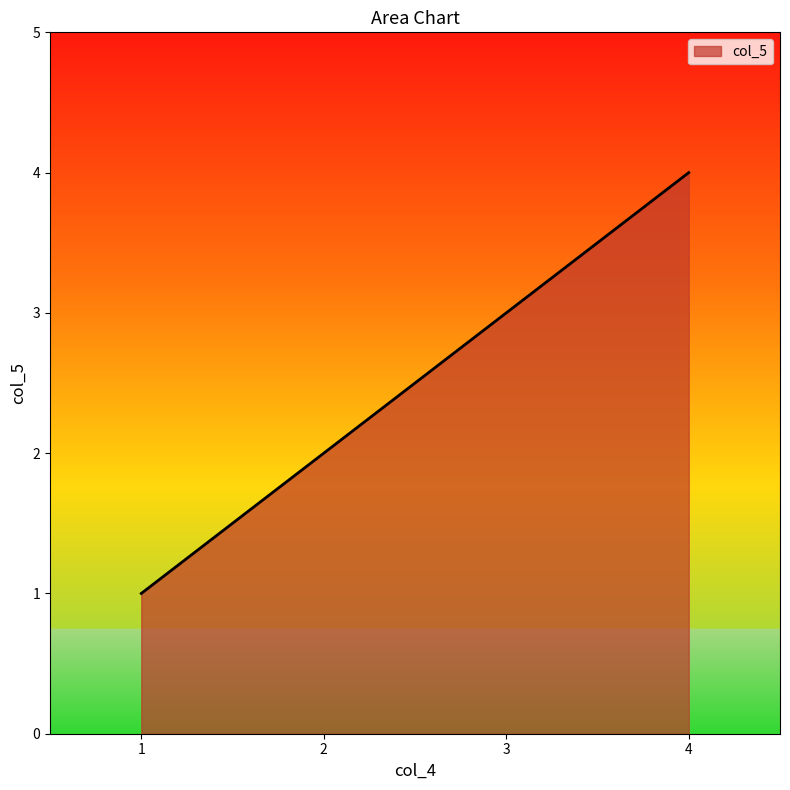

The chart shows a value of 2 at 1. True or false?

False